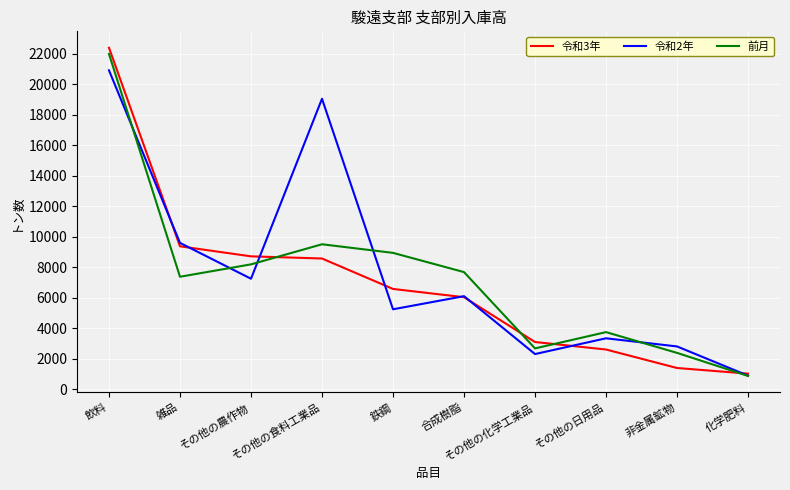

True or false: 令和3年 has more than 1 points higher than both neighbors.

False